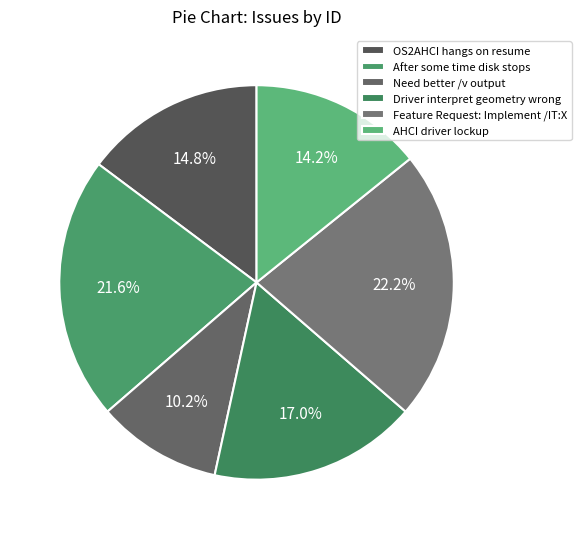

Approximately how many times larger is the value at Need better /v output compared to After some time disk stops?

0.5